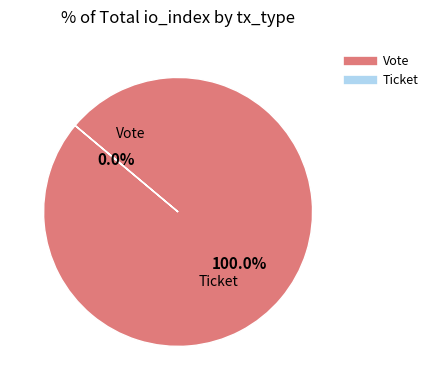

How many segments does this pie chart have?

2